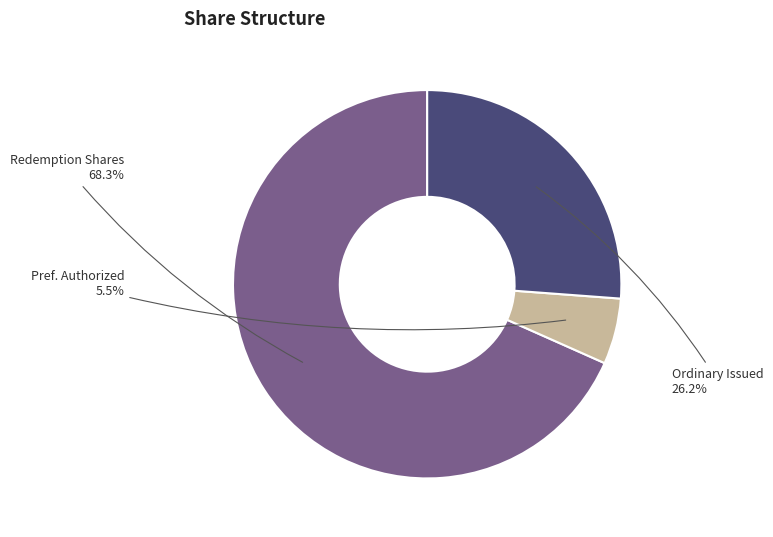

Which slice is the smallest?

Pref. Authorized